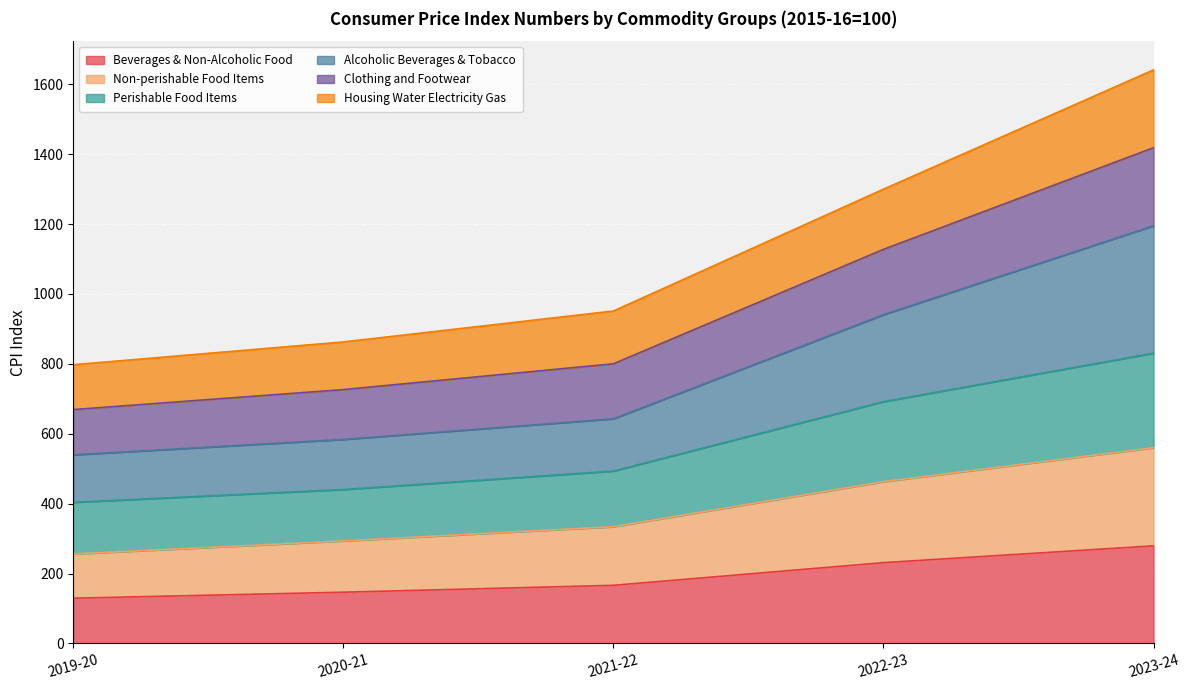

Does the chart display data point markers on the line(s)?

No